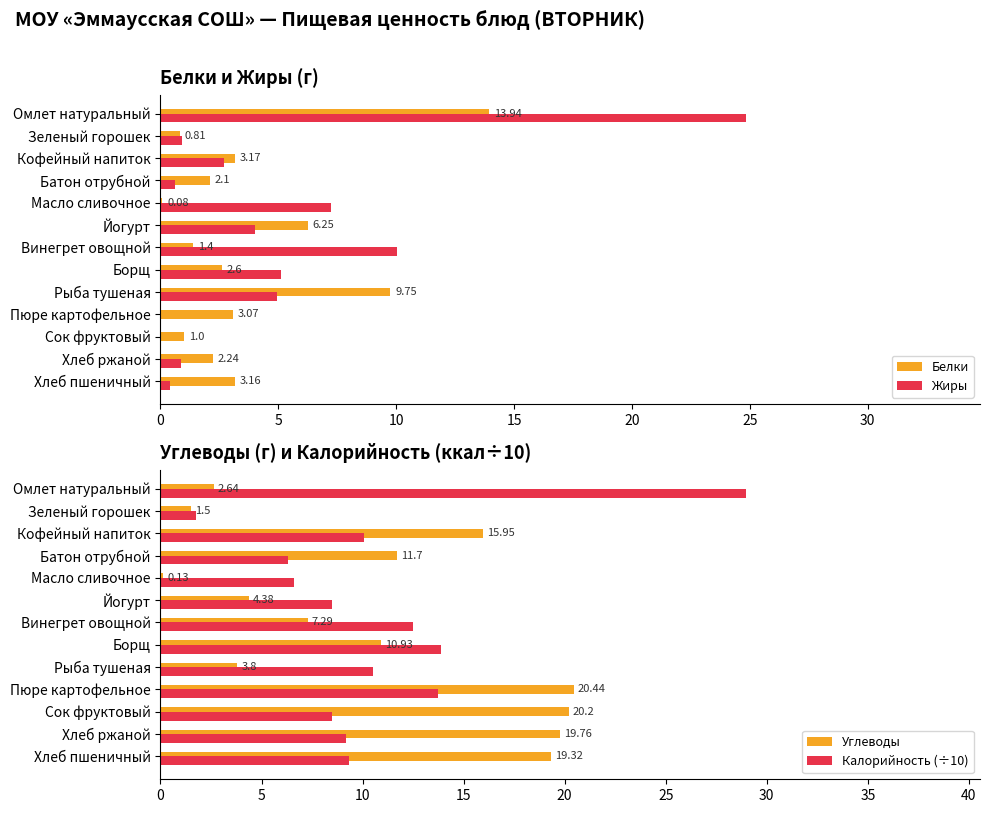

How many groups of bars are there?

13